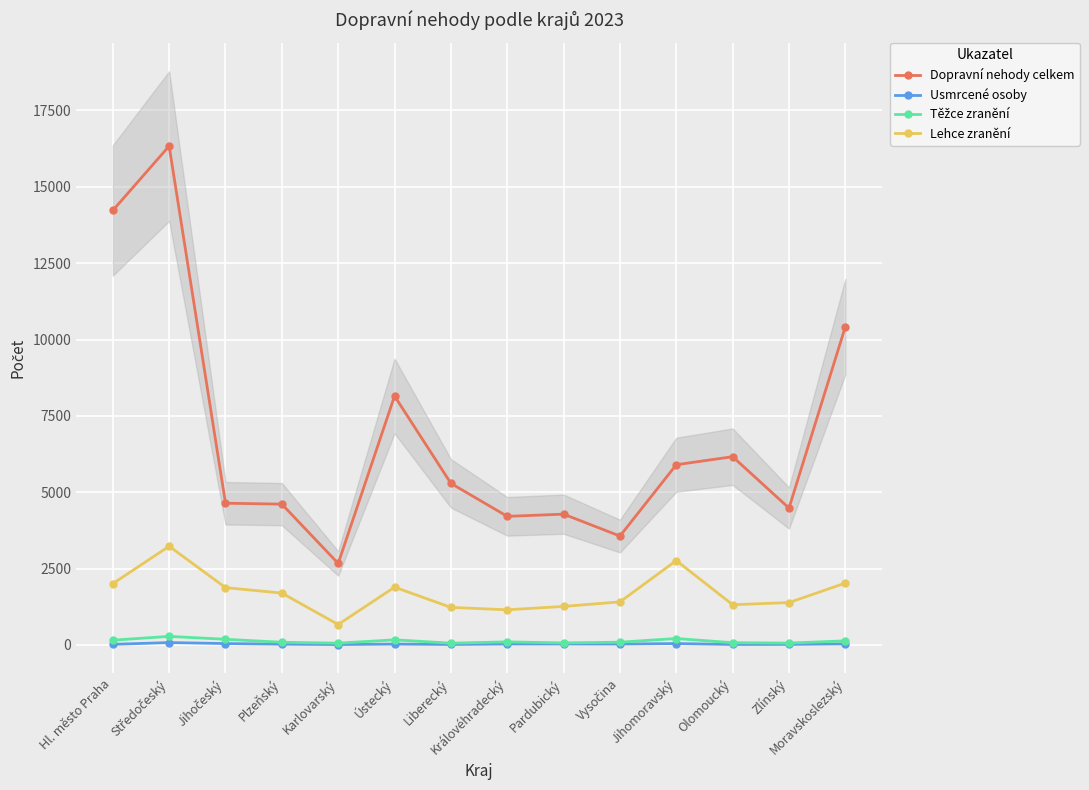

At Olomoucký, list the series in order from largest to smallest.

Dopravní nehody celkem, Lehce zranění, Těžce zranění, Usmrcené osoby